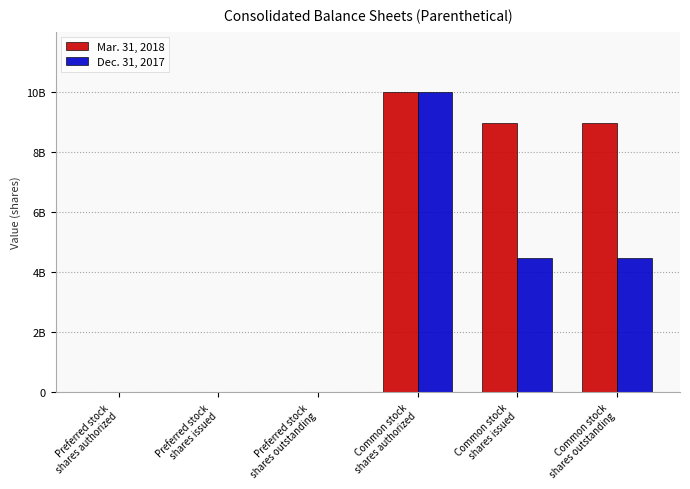

What are all the series names shown in the legend?

Mar. 31, 2018, Dec. 31, 2017